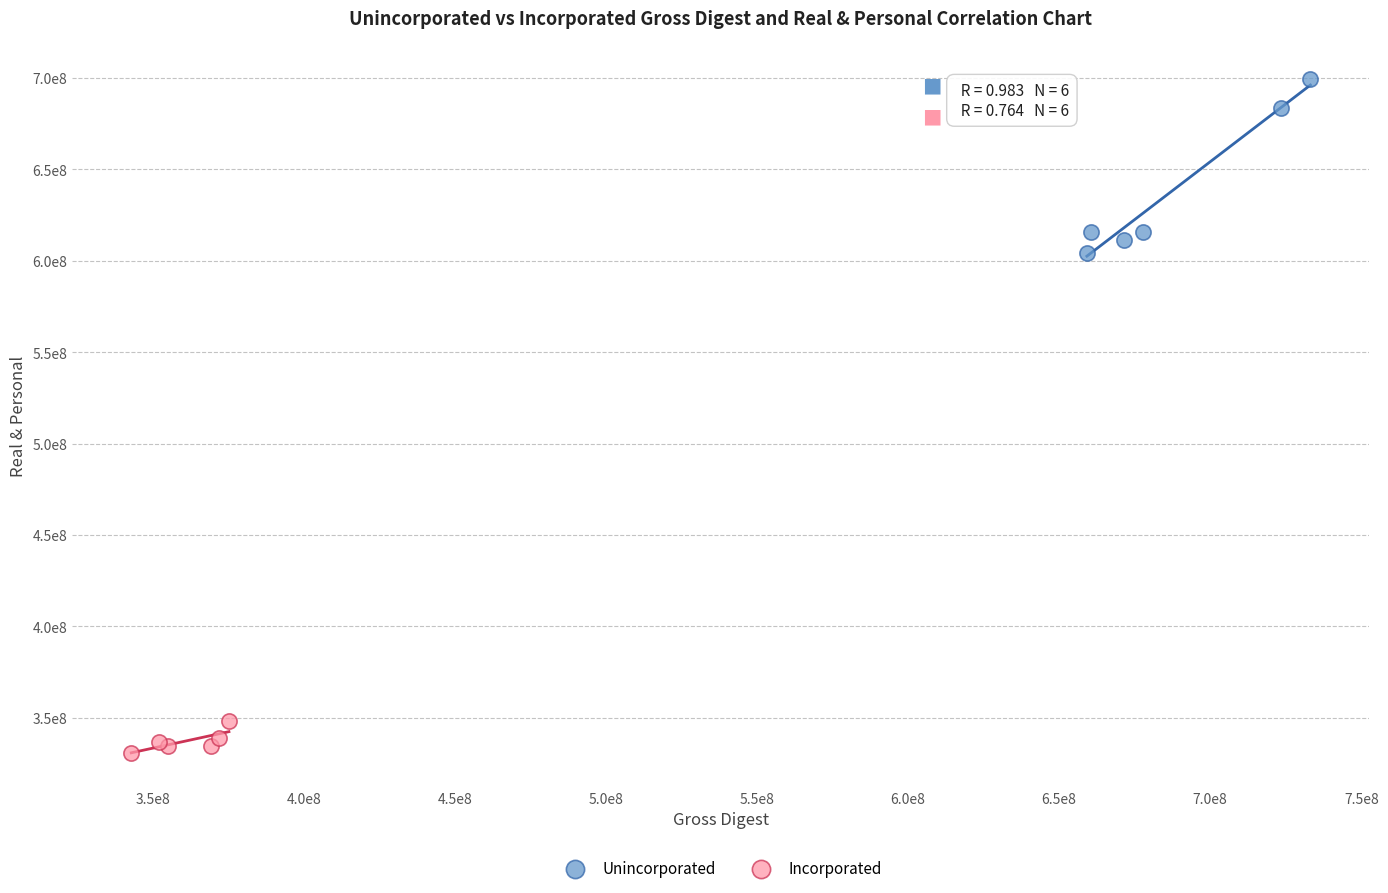

What are all the series names shown in the legend?

Unincorporated, Incorporated